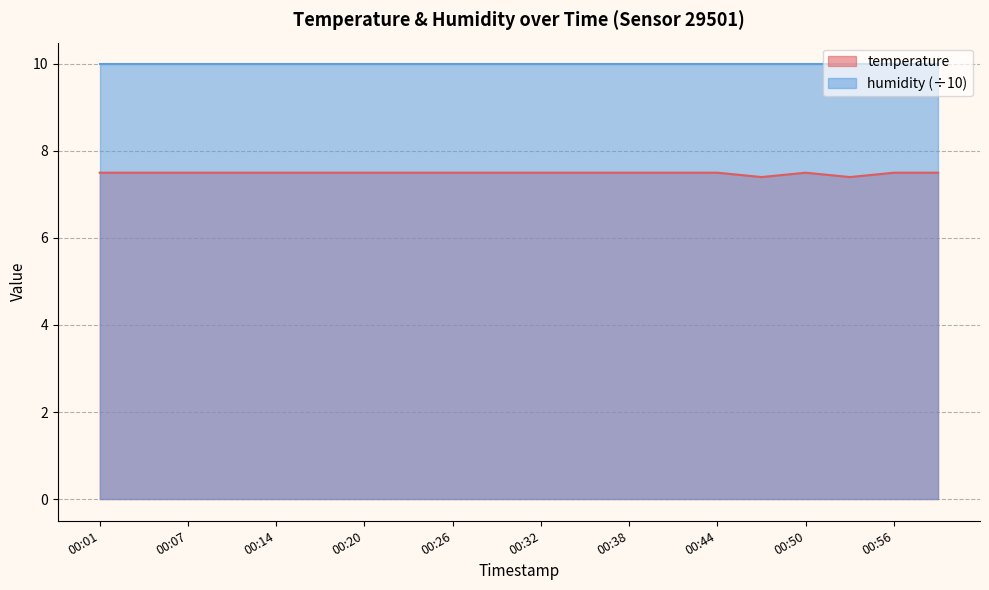

At which label is the value closest to 7?

00:47